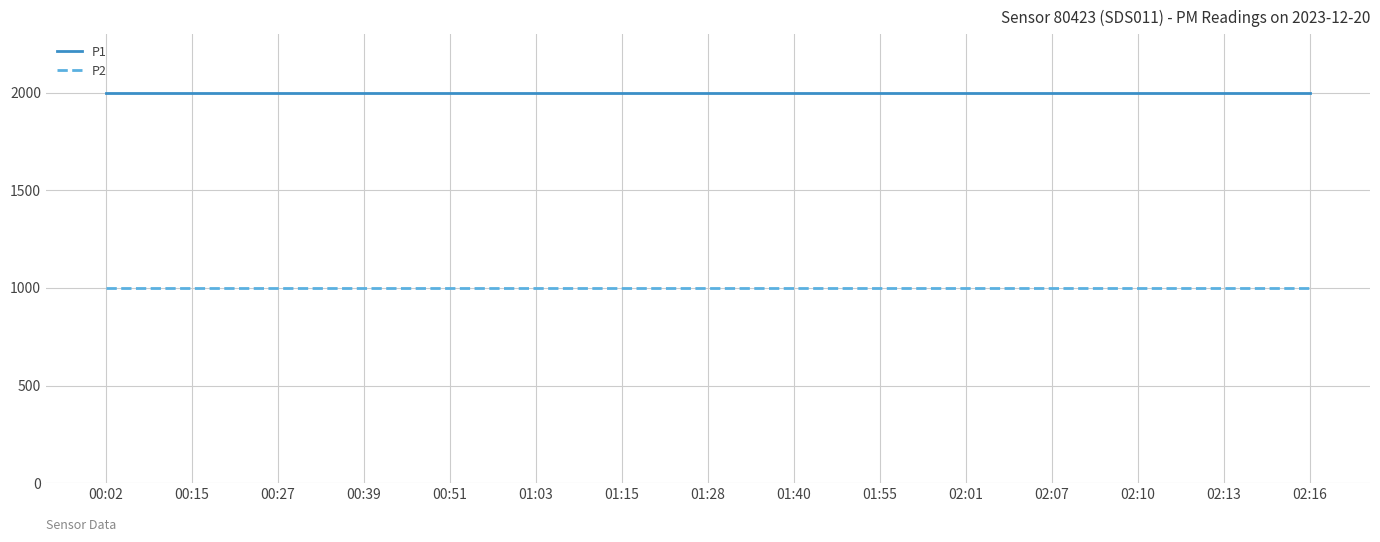

How many series are shown in this chart?

2